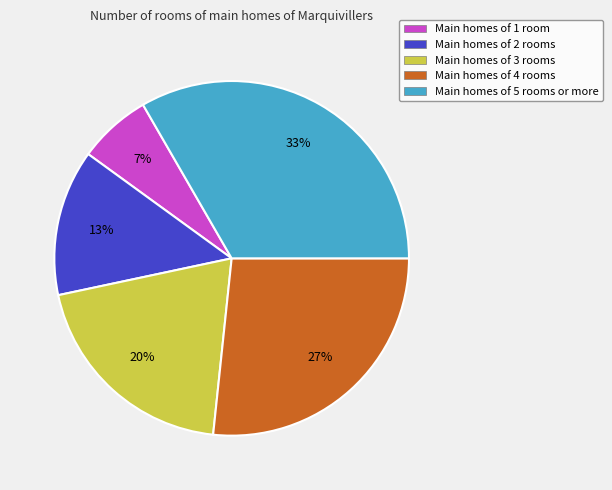

Rank the categories by value from highest to lowest.

Main homes of 5 rooms or more, Main homes of 4 rooms, Main homes of 3 rooms, Main homes of 2 rooms, Main homes of 1 room